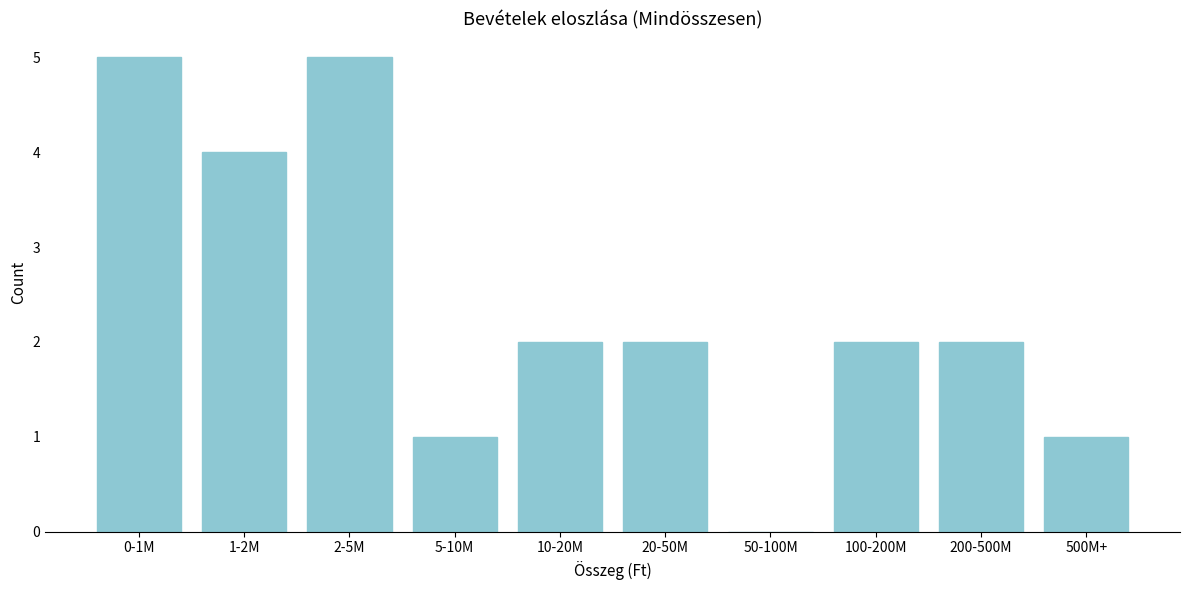

Reading right to left, transcribe all the data shown in this chart.

500M+=1	200-500M=2	100-200M=2	50-100M=0	20-50M=2	10-20M=2	5-10M=1	2-5M=5	1-2M=4	0-1M=5